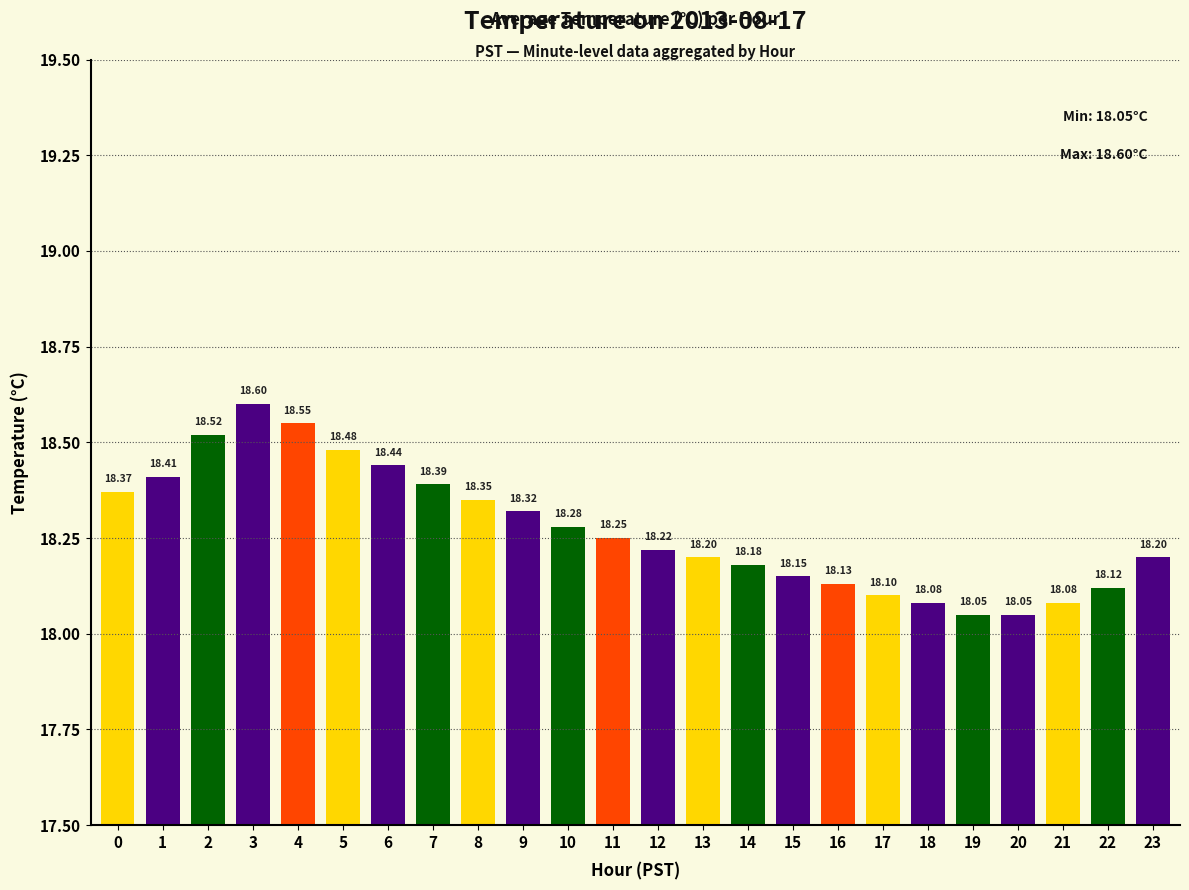

Does the chart contain any negative values?

No